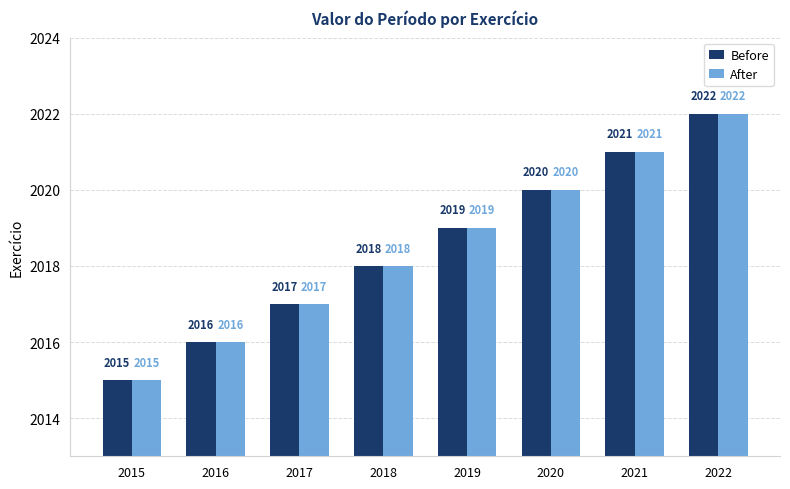

How many bars are there in total?

16